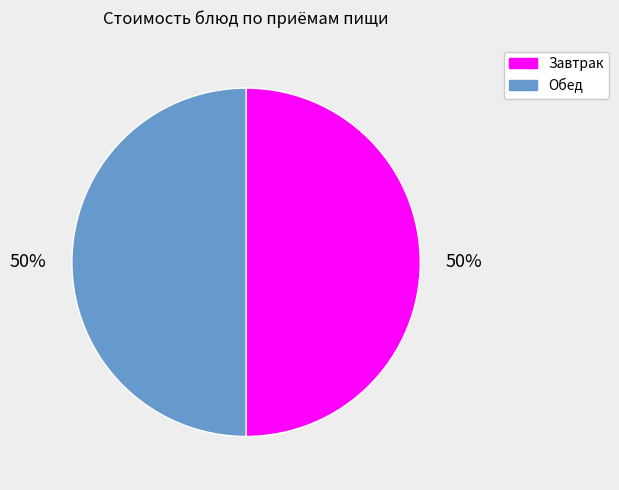

To the nearest percent, what is the average slice percentage?

50%